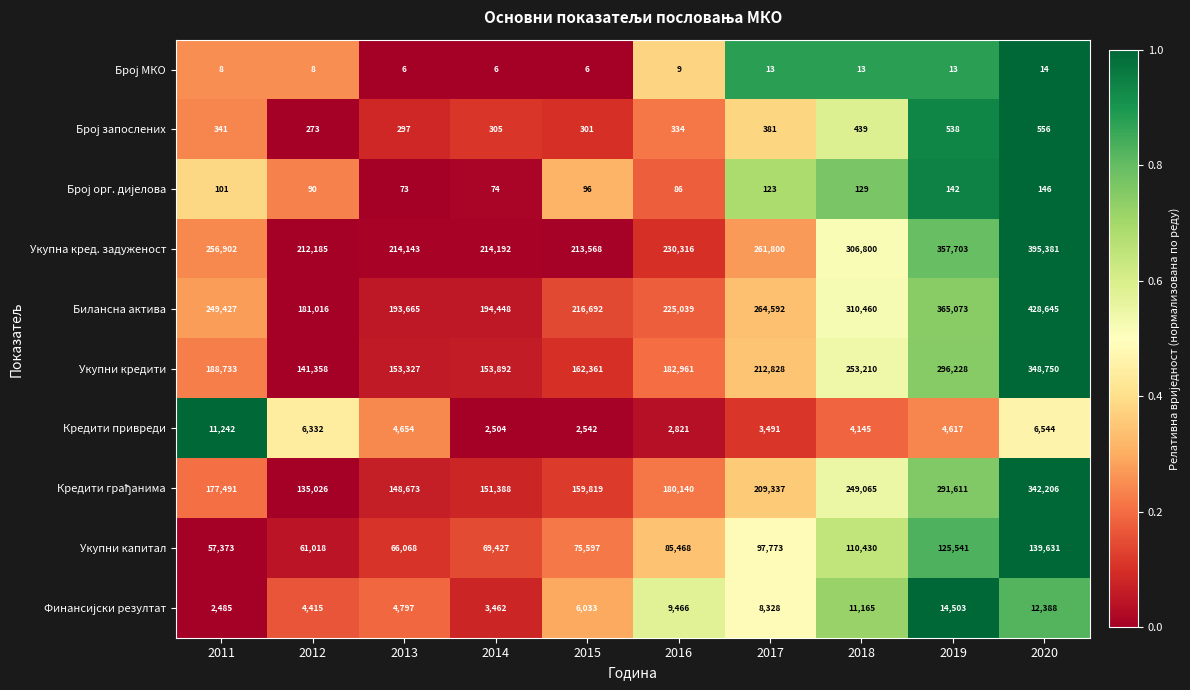

True or false: Кредити привреди has a value of 2357 at 2019.

False